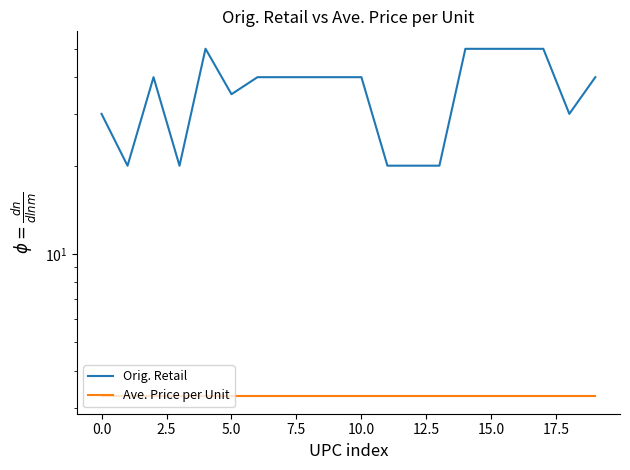

How many series are shown in this chart?

2